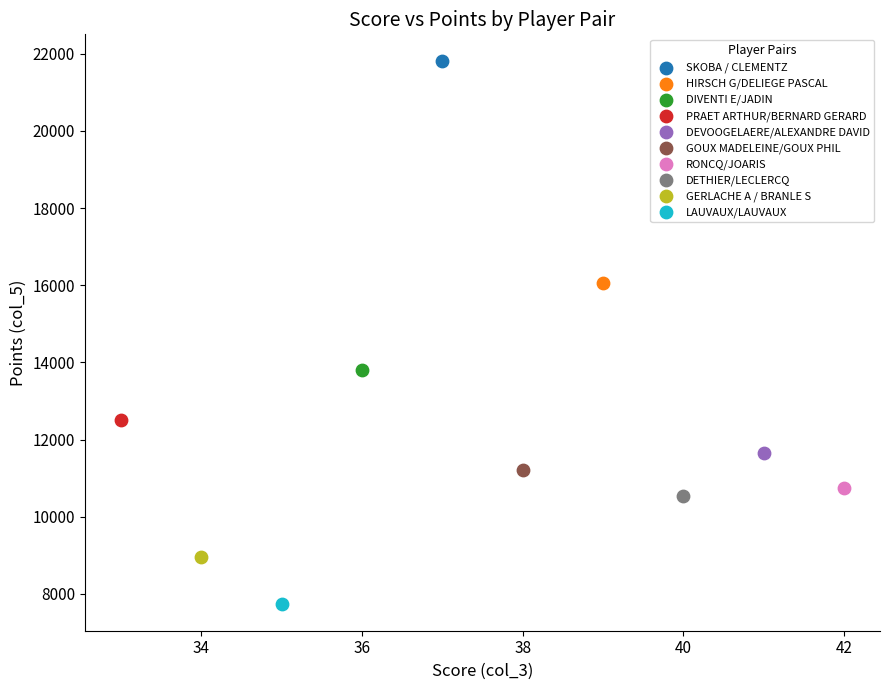

What are all the series names shown in the legend?

SKOBA / CLEMENTZ, HIRSCH G/DELIEGE PASCAL, DIVENTI E/JADIN, PRAET ARTHUR/BERNARD GERARD, DEVOOGELAERE/ALEXANDRE DAVID, GOUX MADELEINE/GOUX PHIL, RONCQ/JOARIS, DETHIER/LECLERCQ, GERLACHE A / BRANLE S, LAUVAUX/LAUVAUX